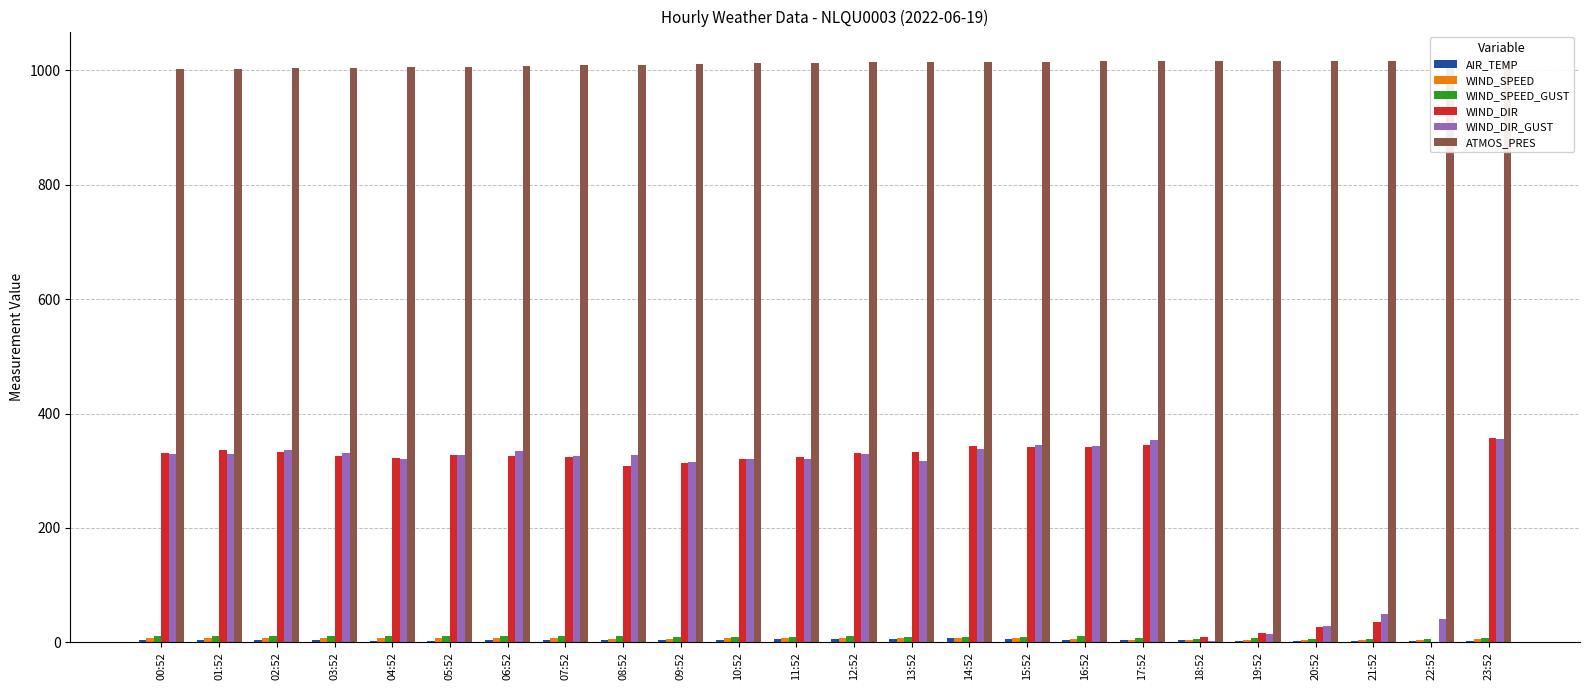

List the labels in order of ATMOS_PRES value, largest first.

22:52, 23:52, 19:52, 17:52, 20:52, 18:52, 16:52, 21:52, 14:52, 13:52, 15:52, 12:52, 11:52, 10:52, 09:52, 08:52, 07:52, 06:52, 05:52, 04:52, 03:52, 02:52, 01:52, 00:52